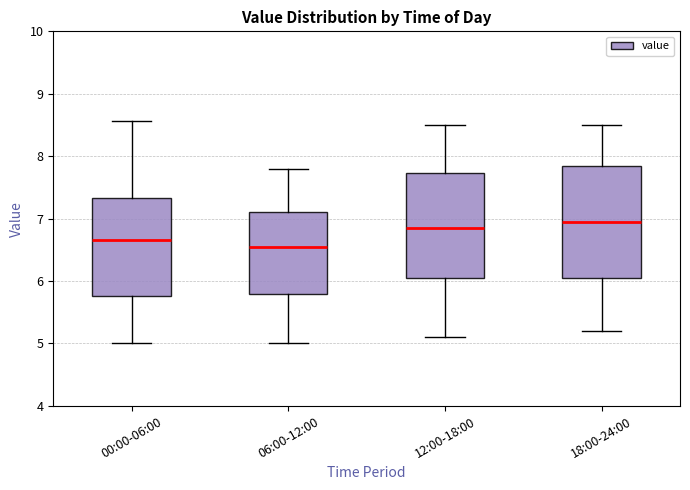

Reading left to right, read every box against the y-axis: the position of its median line, the range the box covers, and the ends of its whiskers. The values are not printed on the chart, so give them approximately, as read against the axis.

00:00-06:00: median 6.7, box 5.8 to 7.3, whiskers 5.0 to 8.6
06:00-12:00: median 6.6, box 5.8 to 7.1, whiskers 5.0 to 7.8
12:00-18:00: median 6.9, box 6.1 to 7.7, whiskers 5.1 to 8.5
18:00-24:00: median 7.0, box 6.1 to 7.9, whiskers 5.2 to 8.5